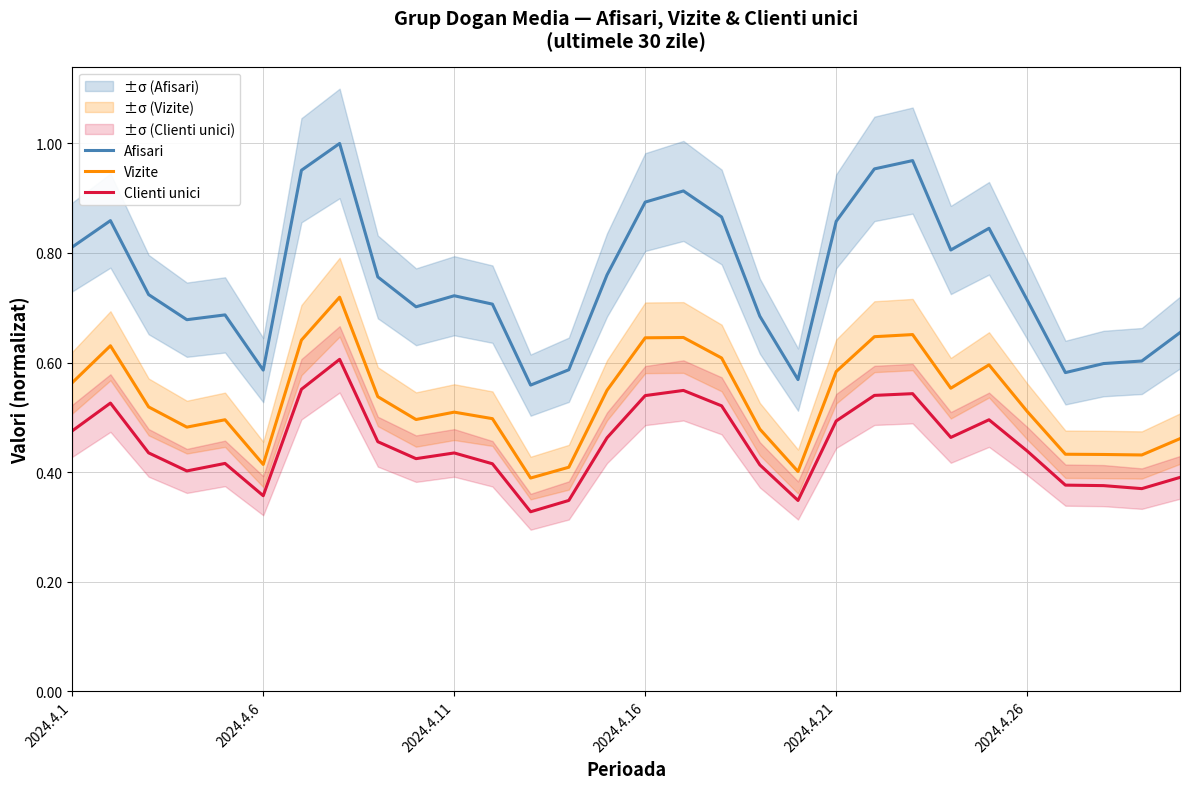

True or false: Vizite and Clienti unici cross at least once.

False